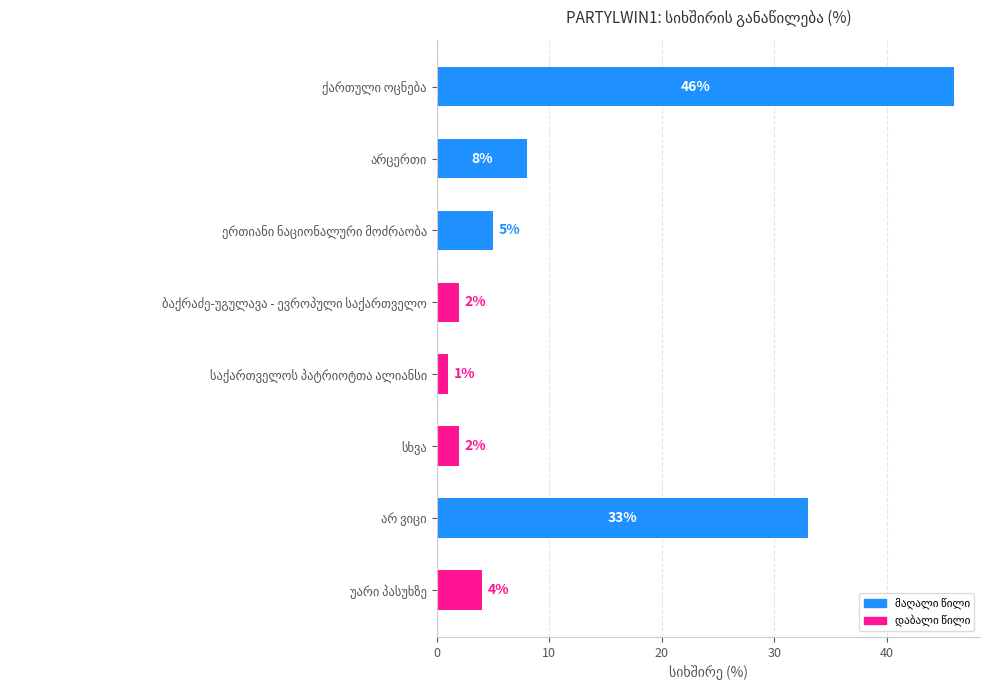

What is the value of the 8th bar from the top?

4